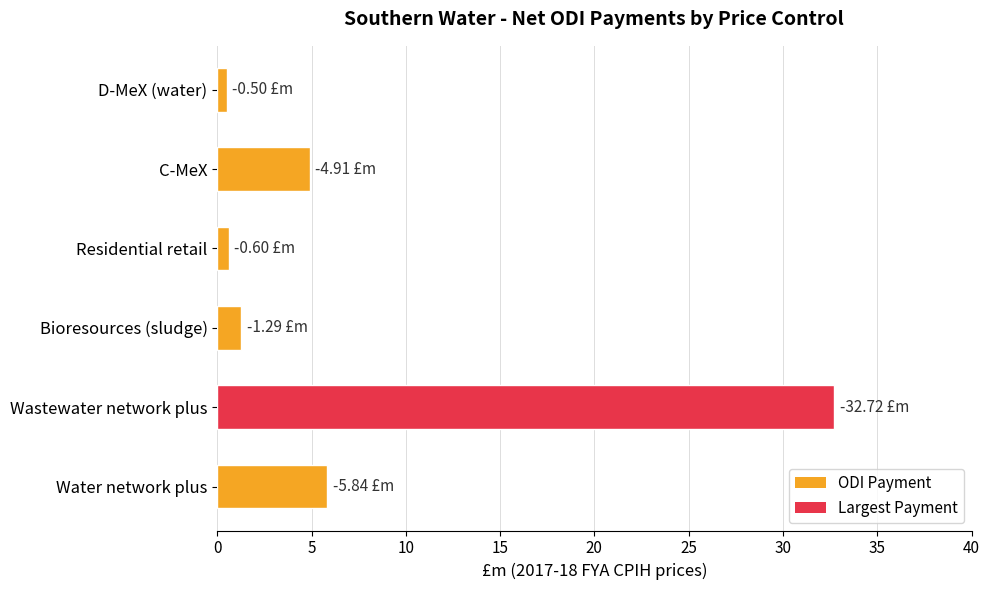

What is the difference between the second highest and second lowest values?

5.2